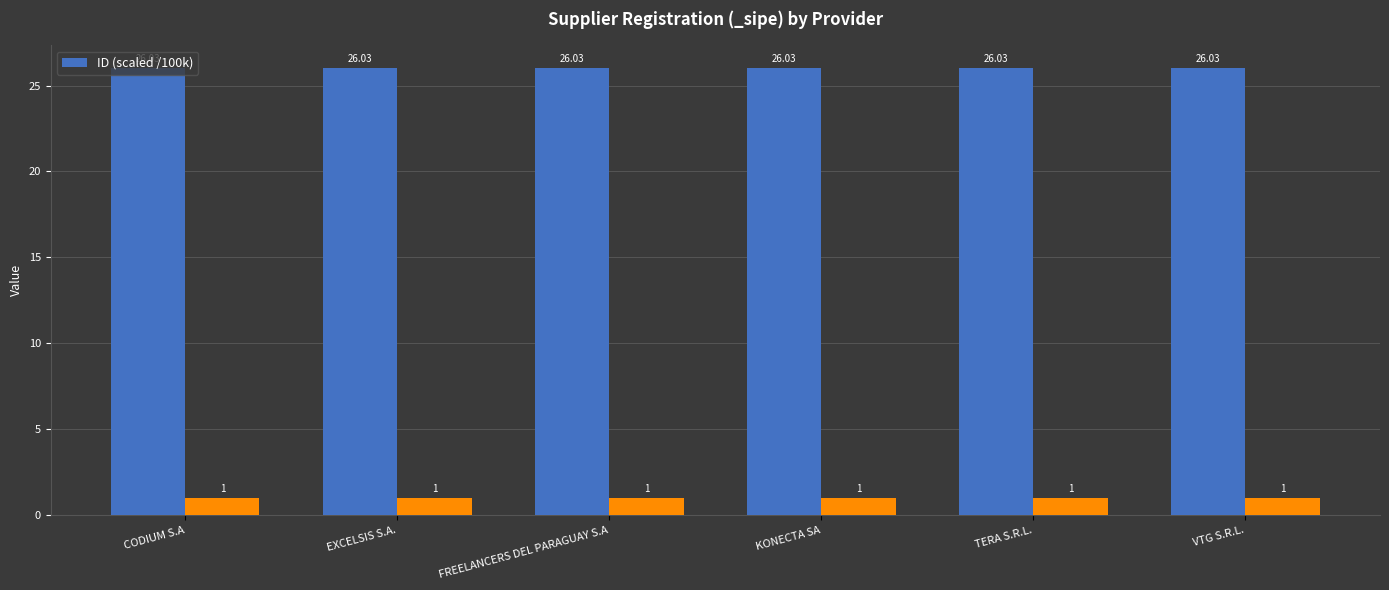

What is the label of the 3rd bar from the left?

FREELANCERS DEL PARAGUAY S.A